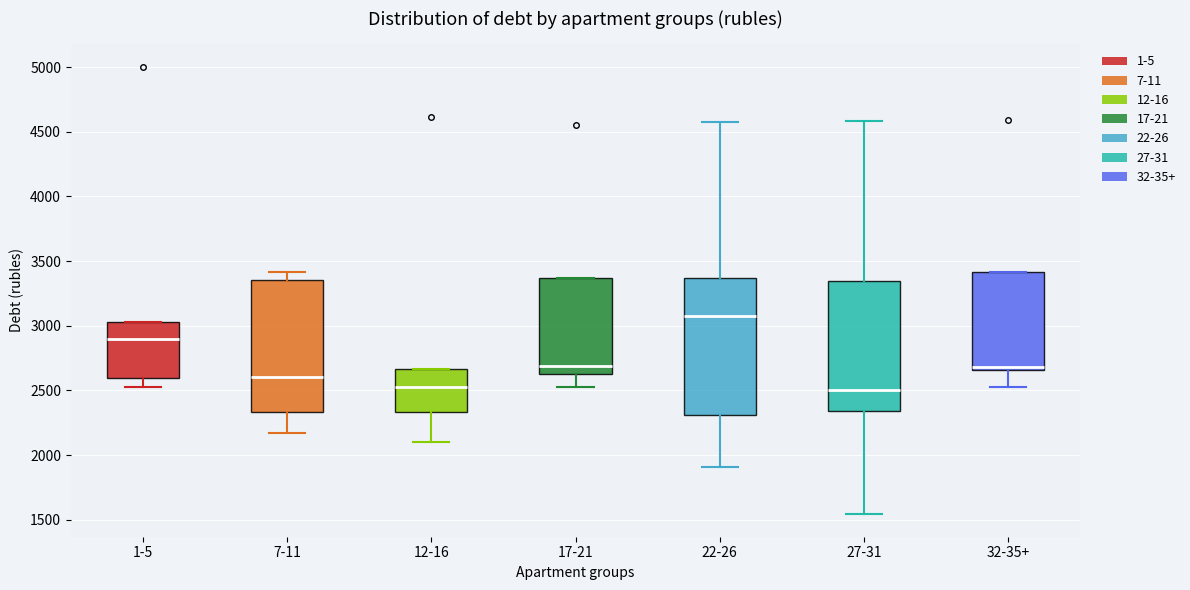

Reading left to right, read every box against the y-axis: the position of its median line, the range the box covers, and the ends of its whiskers. The values are not printed on the chart, so give them approximately, as read against the axis.

1-5: median 2900, box 2600 to 3050, whiskers 2500 to 3050
7-11: median 2600, box 2350 to 3350, whiskers 2150 to 3400
12-16: median 2550, box 2350 to 2650, whiskers 2100 to 2650
17-21: median 2700, box 2600 to 3350, whiskers 2500 to 3350
22-26: median 3100, box 2300 to 3350, whiskers 1900 to 4550
27-31: median 2500, box 2350 to 3350, whiskers 1550 to 4600
32-35+: median 2700, box 2650 to 3400, whiskers 2500 to 3400